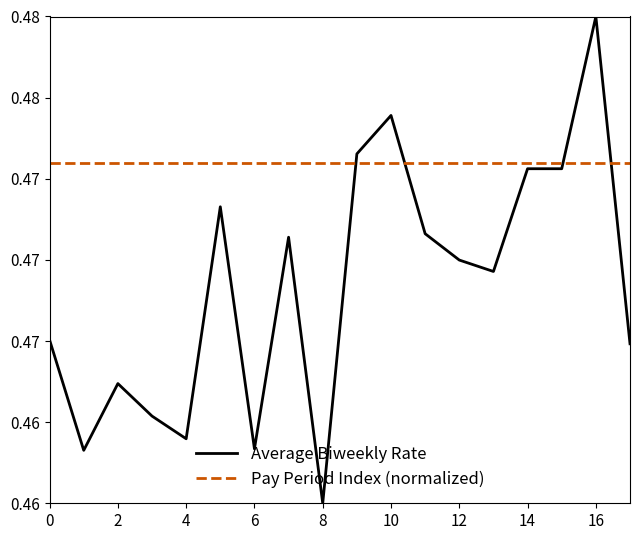

True or false: Pay Period Index (normalized) has more than 1 interior local peaks.

False